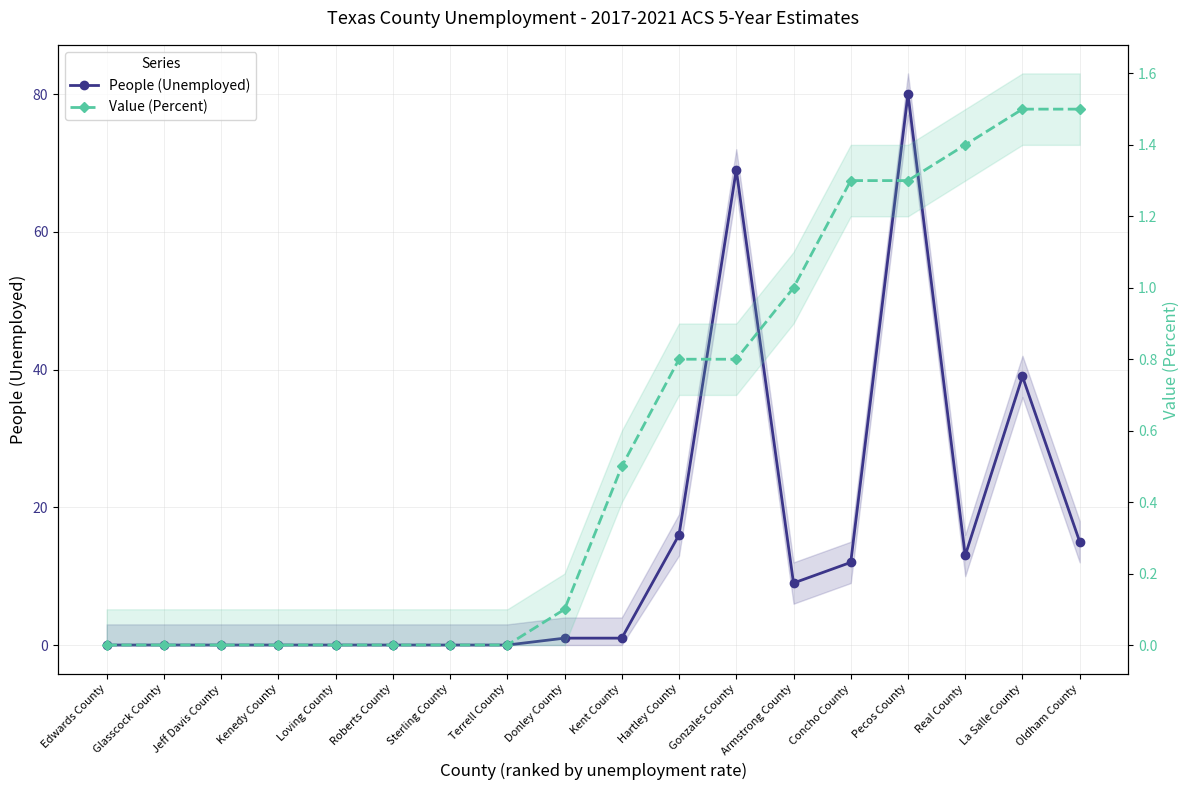

Rank the series by their average value, from lowest to highest.

Value (Percent), People (Unemployed)